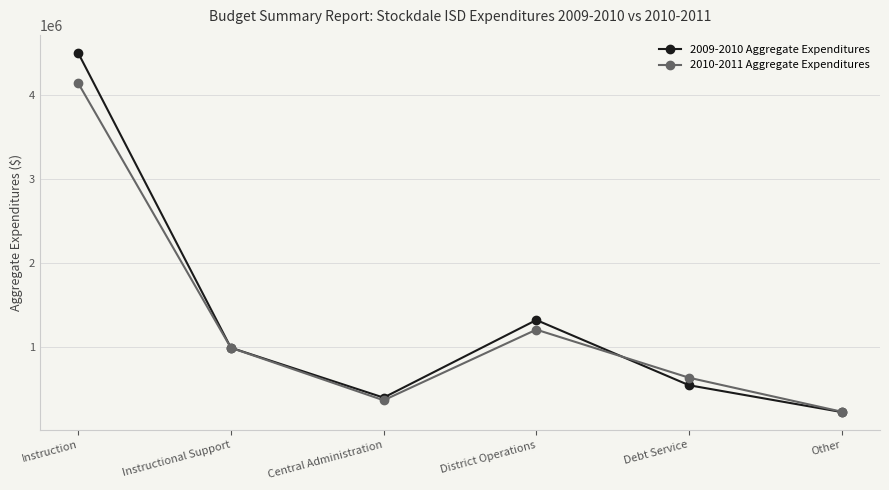

What is the total value across all series at District Operations?

2531548